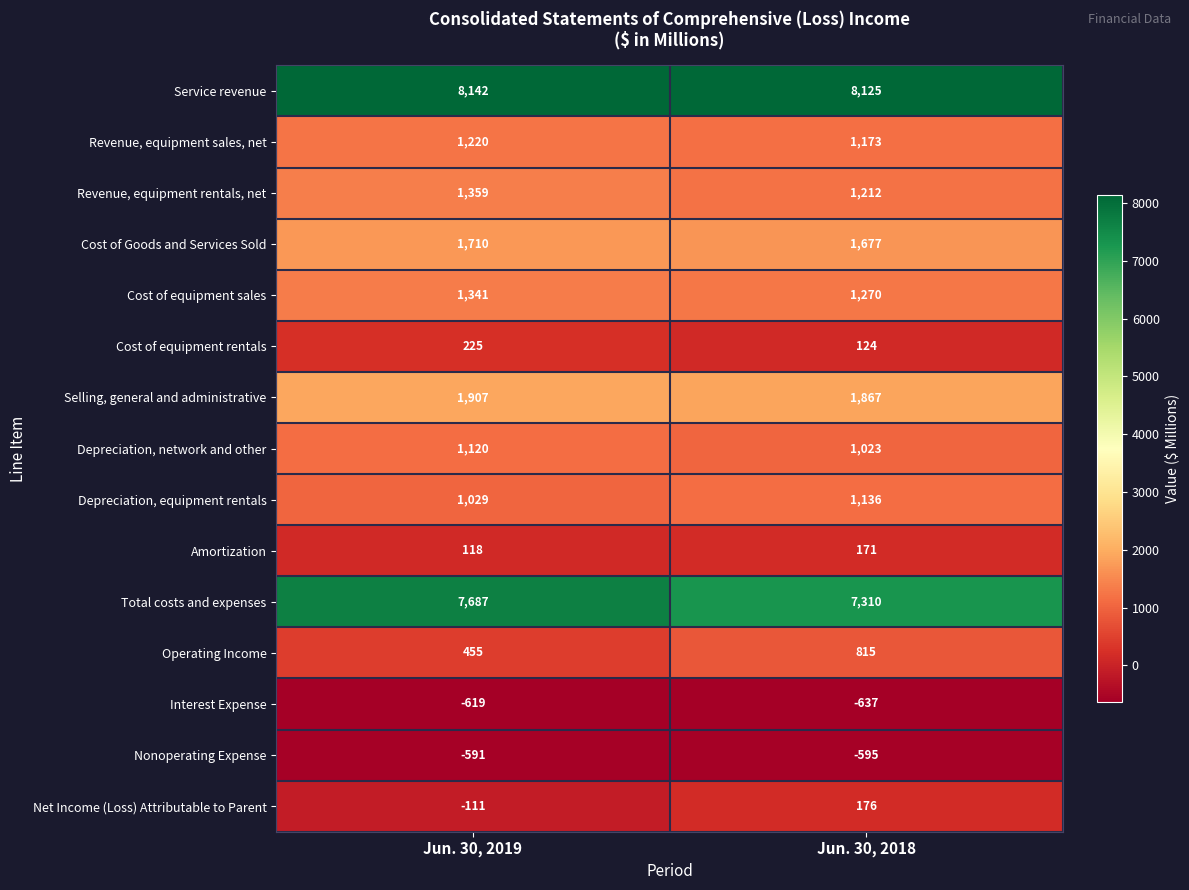

Rank the categories by Revenue, equipment rentals, net value from lowest to highest.

Jun. 30, 2018, Jun. 30, 2019